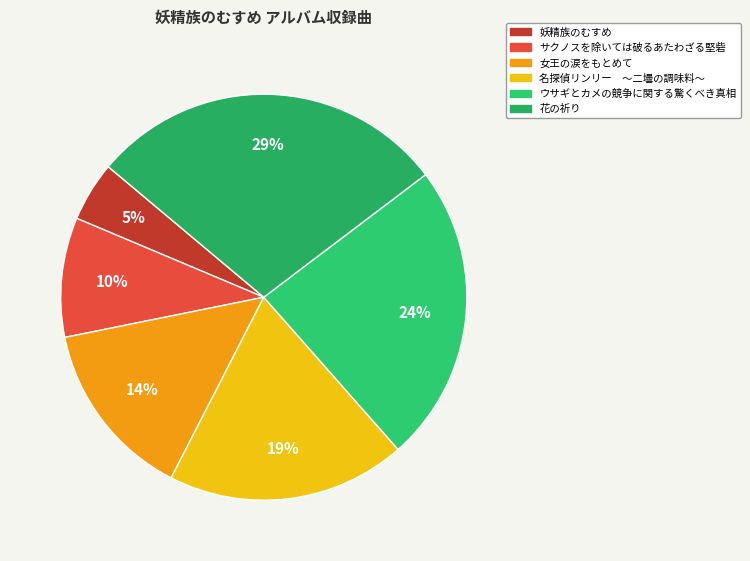

How many segments does this pie chart have?

6